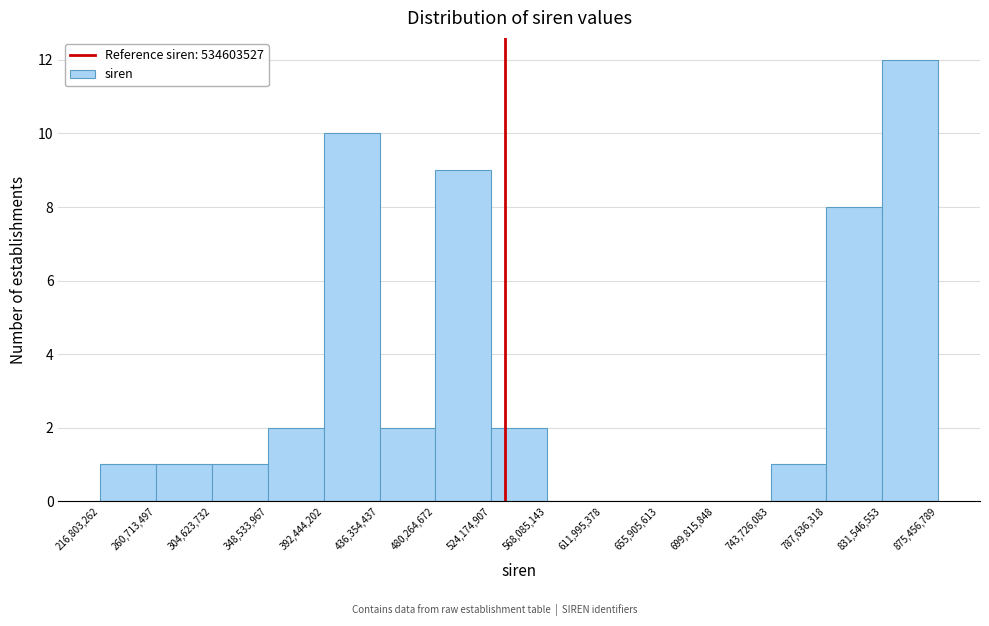

How tall is the bar that spans 392,444,202 to 436,354,437 on the x-axis? The values are not printed on the chart, so give them approximately, as read against the axis.

10